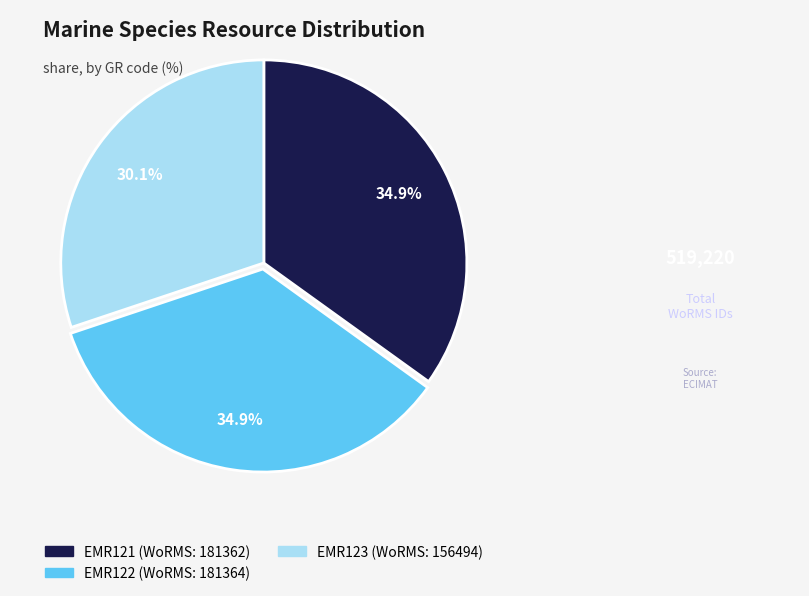

How many slices are in this pie chart?

3